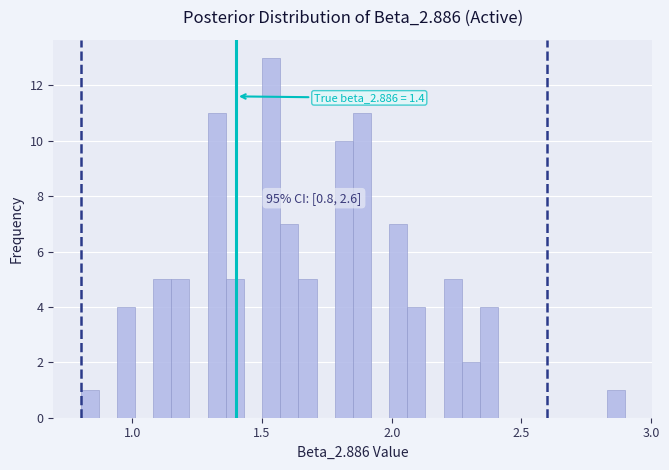

Around what value on the x-axis is the tallest bar? Give the approximate position of its centre, as read against the axis.

1.55